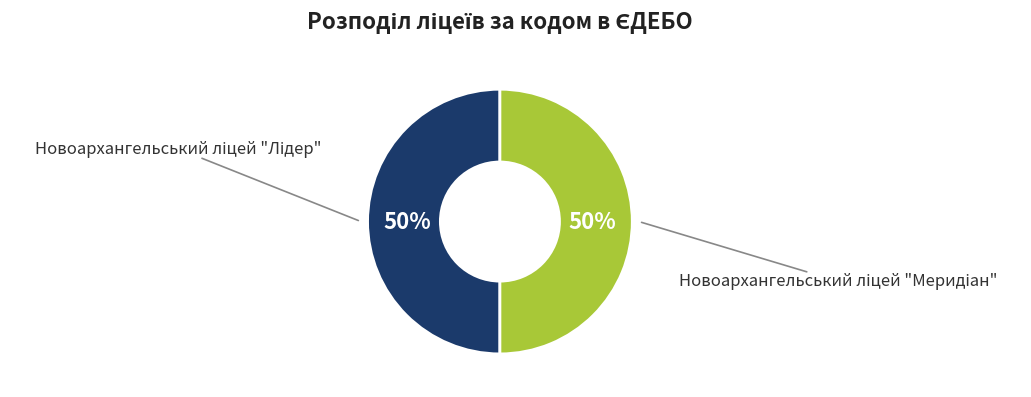

True or false: Новоархангельський ліцей "Лідер" accounts for 58% of the total.

False